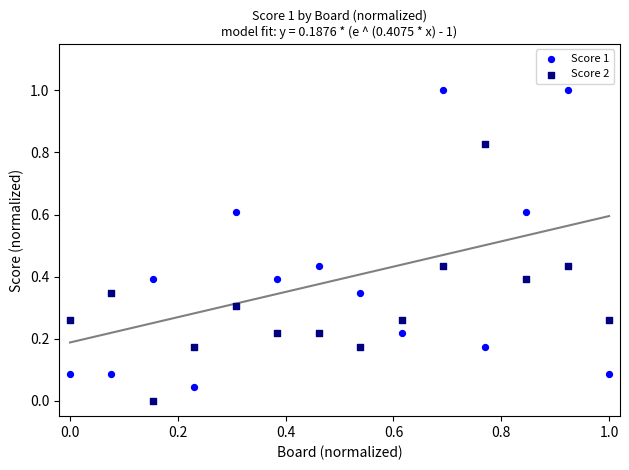

Across all data points, what is the range of X values (max minus min)?

1.0